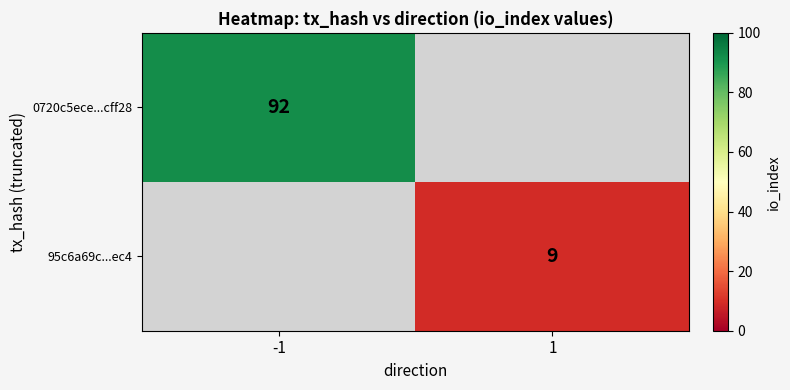

The value of 0720c5ece...cff28 at -1 is 136. True or false?

False